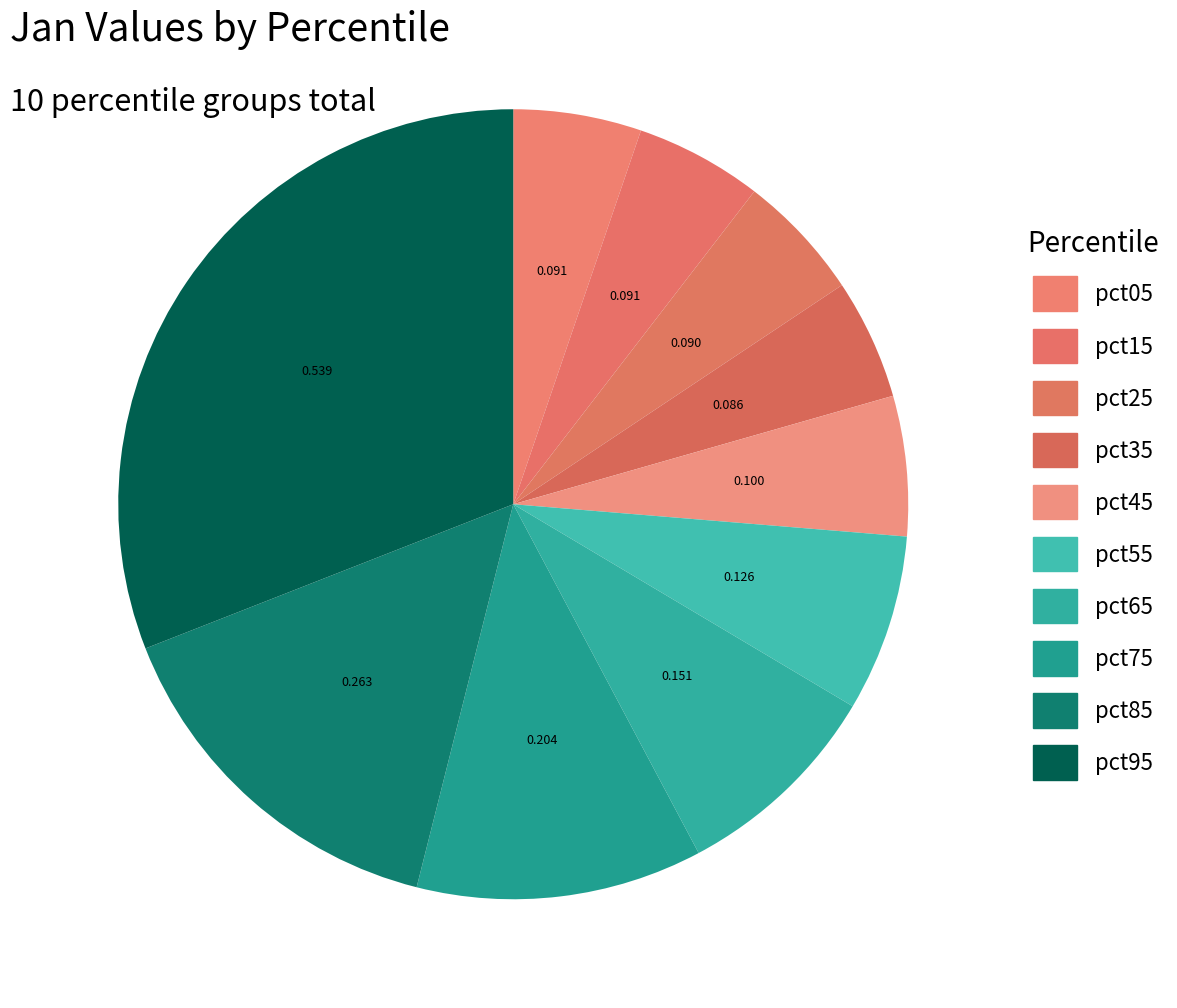

The pct25 slice represents 1% of the pie. True or false?

False